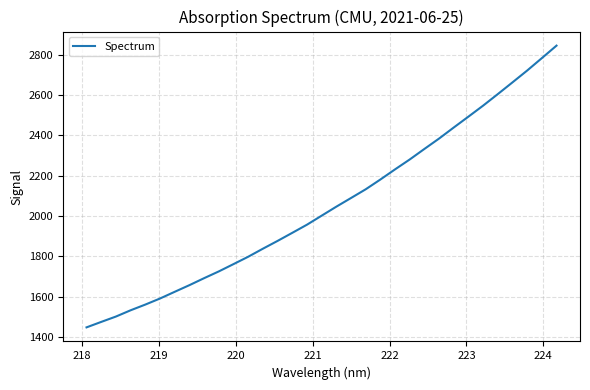

Reading left to right, list all the values displayed in this chart.

1448.4	1475.5	1502.1	1533.2	1561.5	1591.6	1624.8	1657.8	1692.4	1725.9	1762.1	1798.7	1838.5	1877.2	1917.2	1957.6	2002.3	2047.0	2089.9	2133.2	2181.7	2232.0	2281.1	2333.3	2384.9	2439.6	2493.5	2548.0	2605.2	2663.3	2721.9	2783.4	2845.4